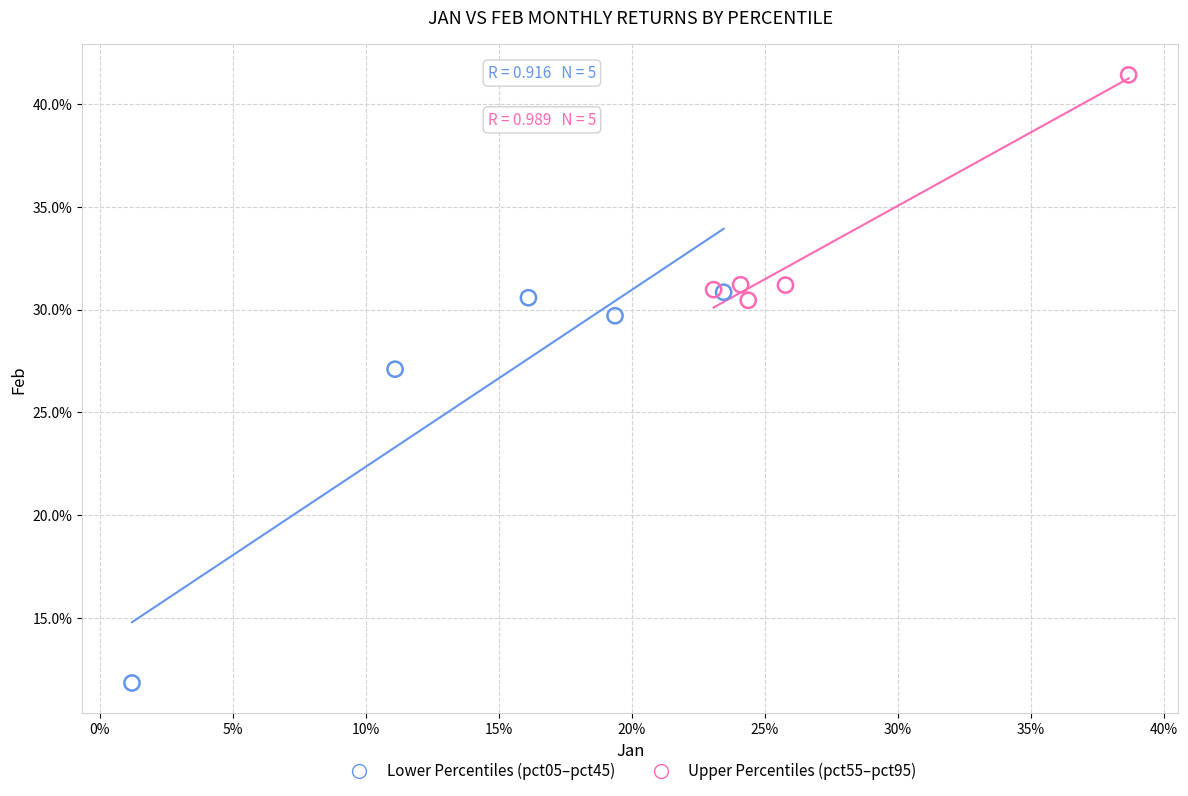

Which series has the largest Y range (max minus min)?

Lower Percentiles (pct05–pct45)